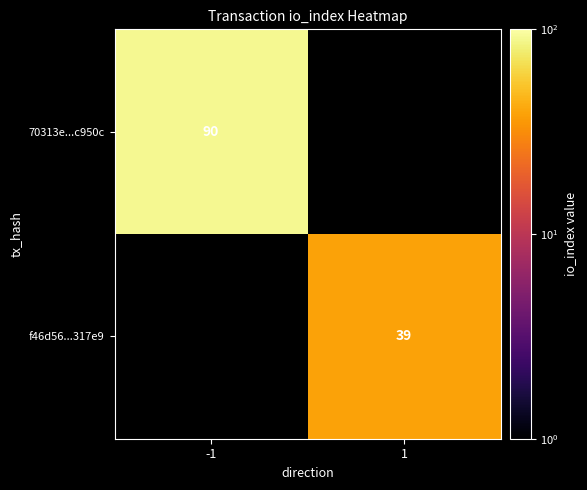

The 70313e...c950c series shows 152 at -1. True or false?

False